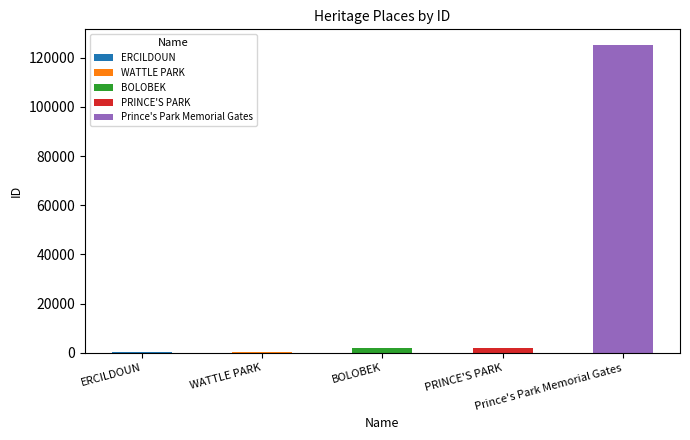

Are the bars grouped side by side (vs. stacked)?

No